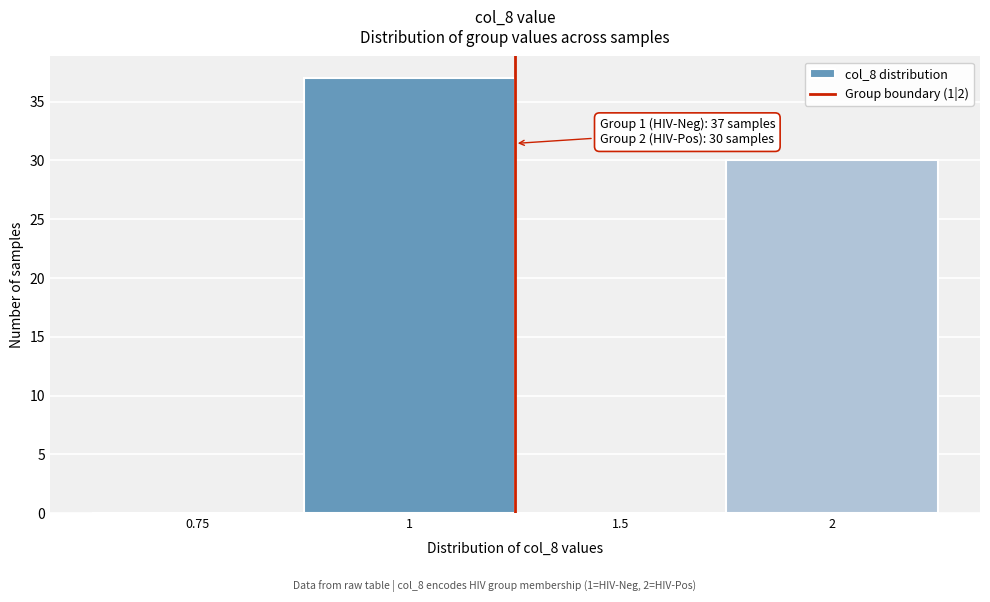

Reading left to right, transcribe all the data shown in this chart.

0.75=0	1=37	1.5=0	2=30